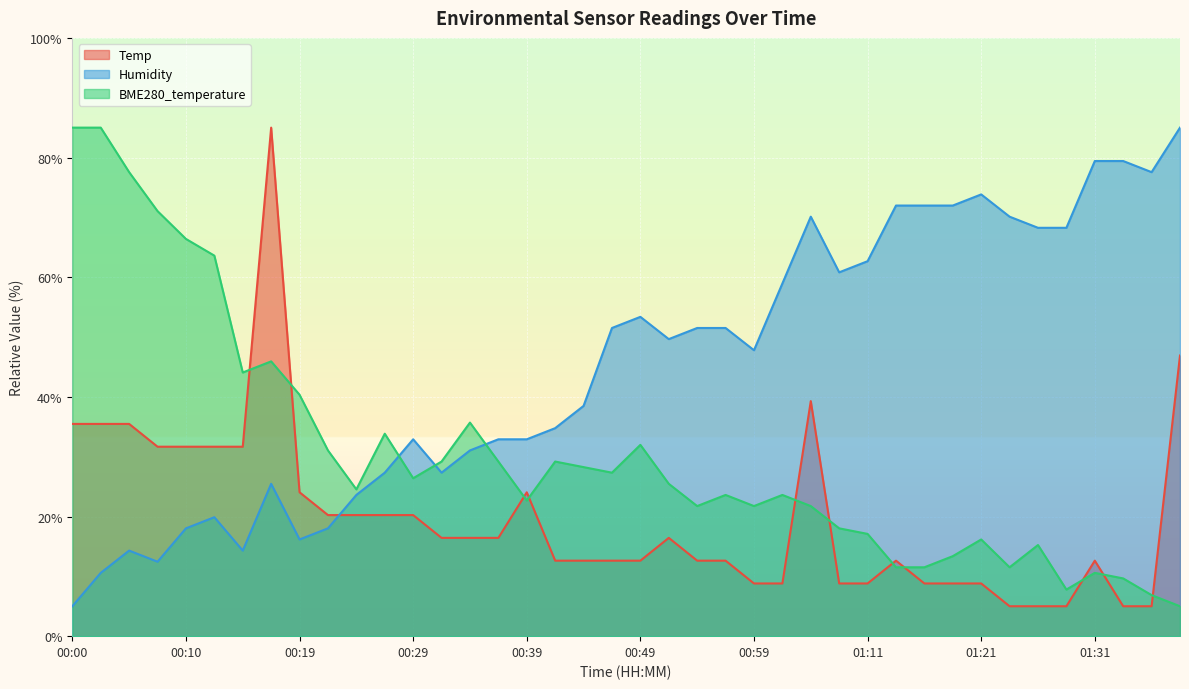

True or false: Humidity has a value of 31.7 at 00:24.

False